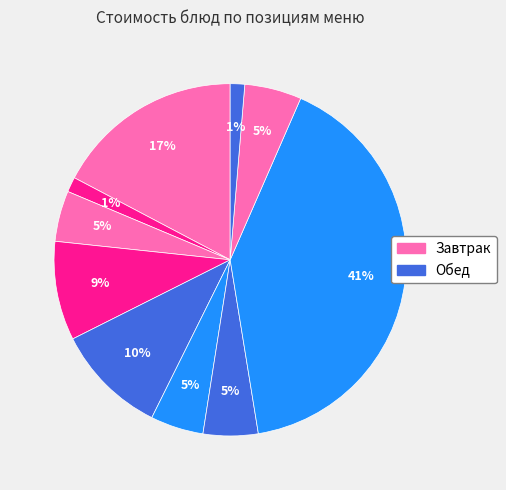

To the nearest percent, what is the average slice percentage?

10%